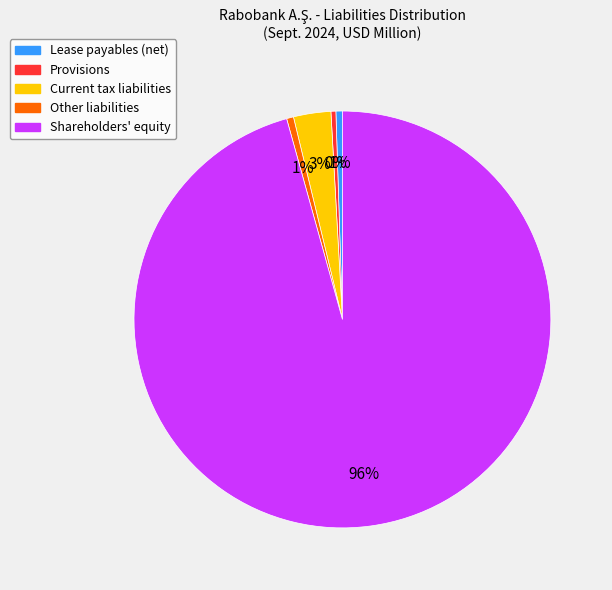

To the nearest percent, what is the difference between the largest and smallest slice percentages?

95%